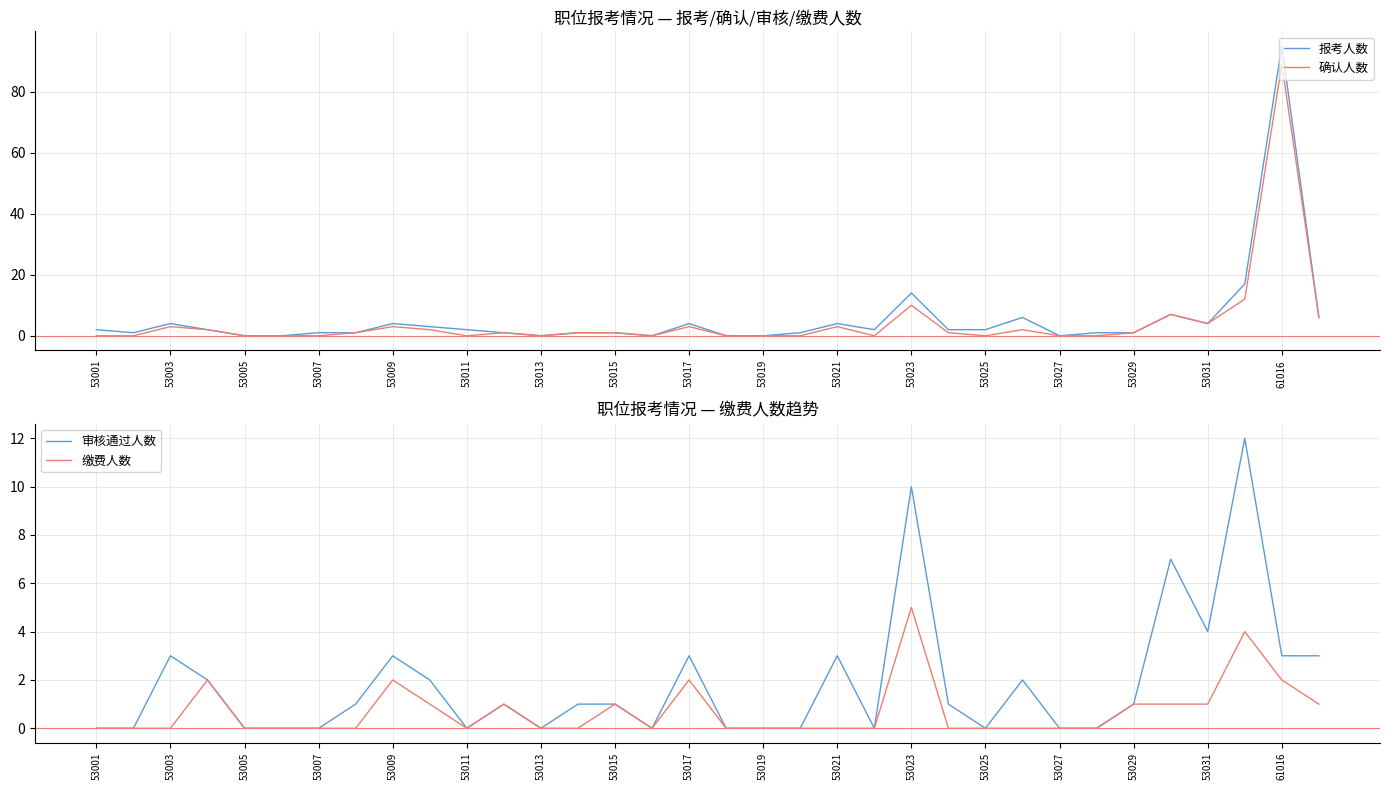

At which label does 确认人数 reach its peak?

61016